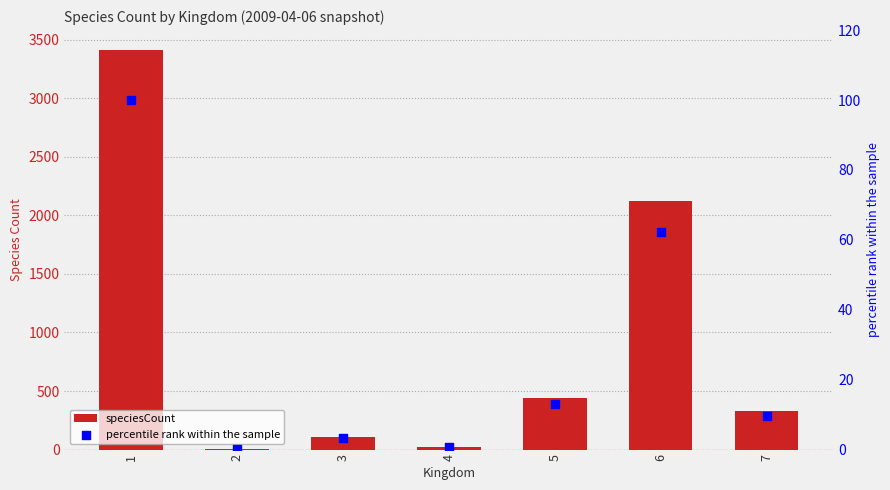

Which series contains the highest Y value?

speciesCount